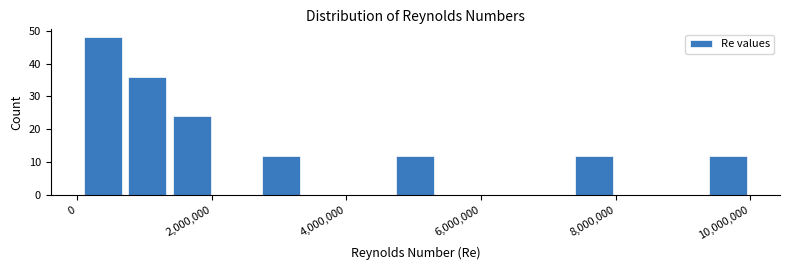

Read against the x-axis, roughly where is the centre of the tallest bar?

400000